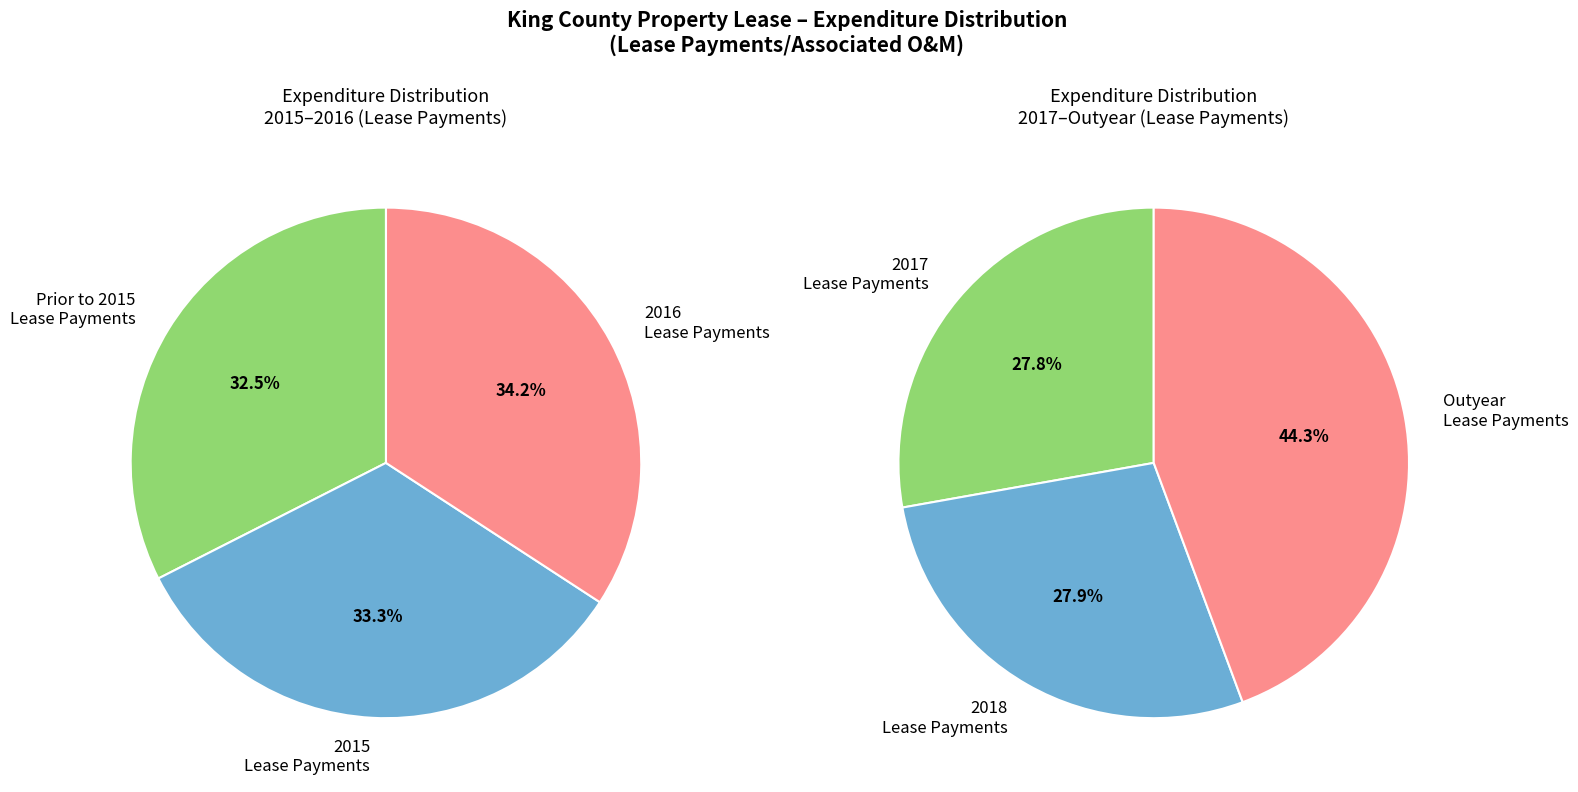

To the nearest percent, what is the difference between the largest and smallest slice percentages?

2%